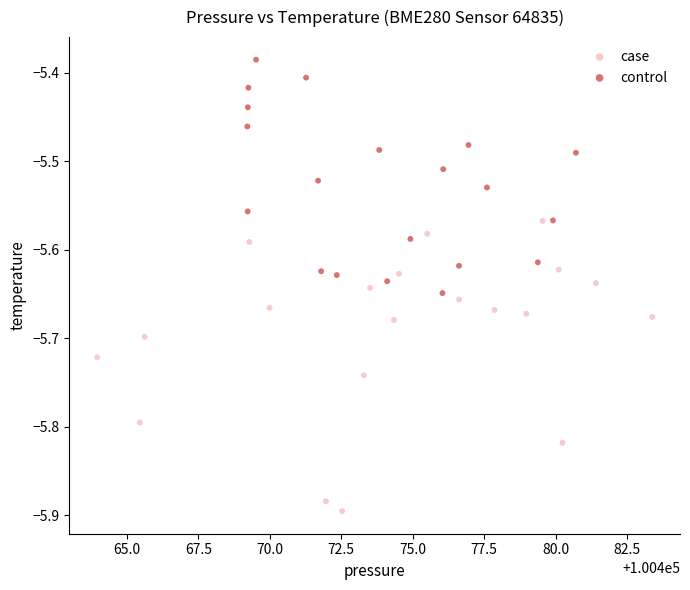

Which series has the largest Y range (max minus min)?

case